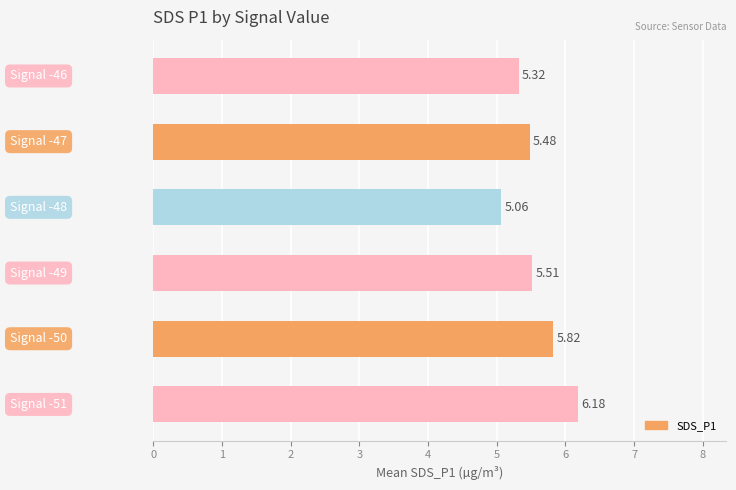

What is the average value?

5.6